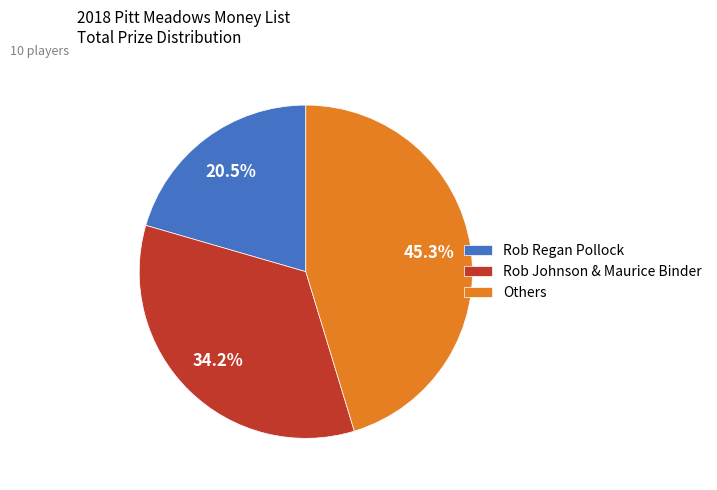

What percentage do Rob Johnson & Maurice Binder and Rob Regan Pollock together represent?

54.7%